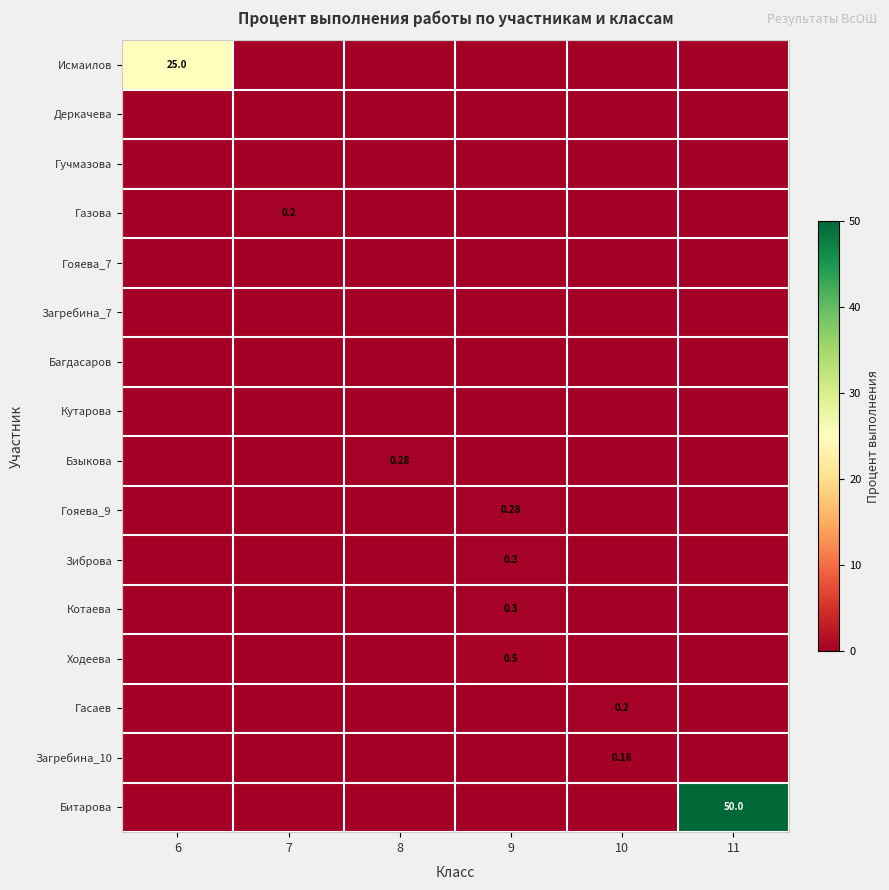

At which label does Гучмазова reach its minimum?

6